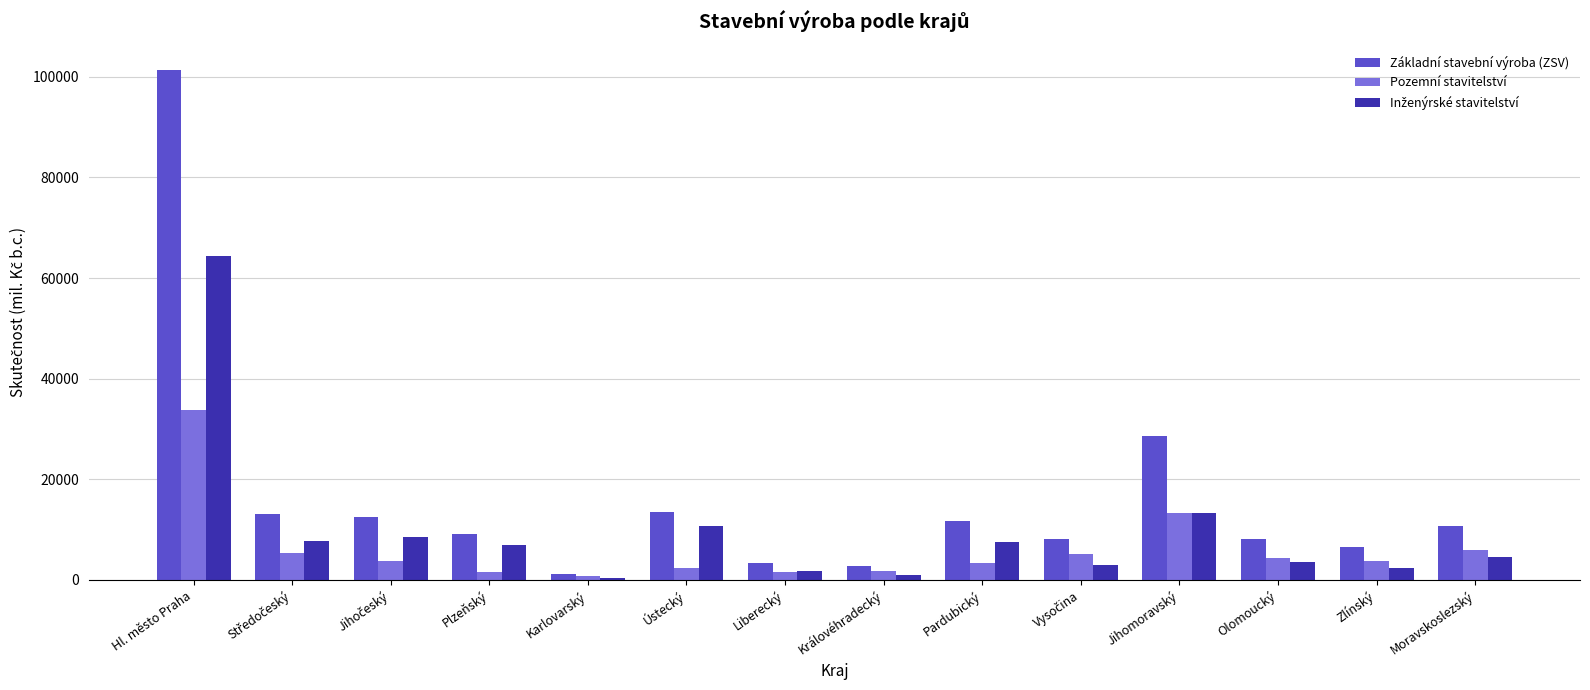

True or false: Základní stavební výroba (ZSV) has a value of 10733 at Moravskoslezský.

True